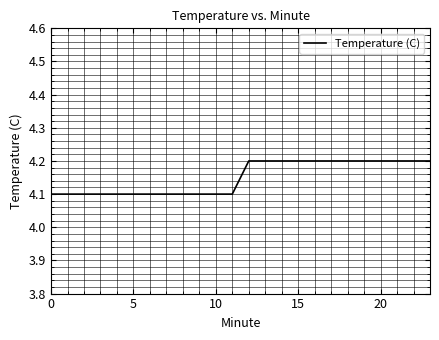

What is the minimum value shown in the chart?

4.1